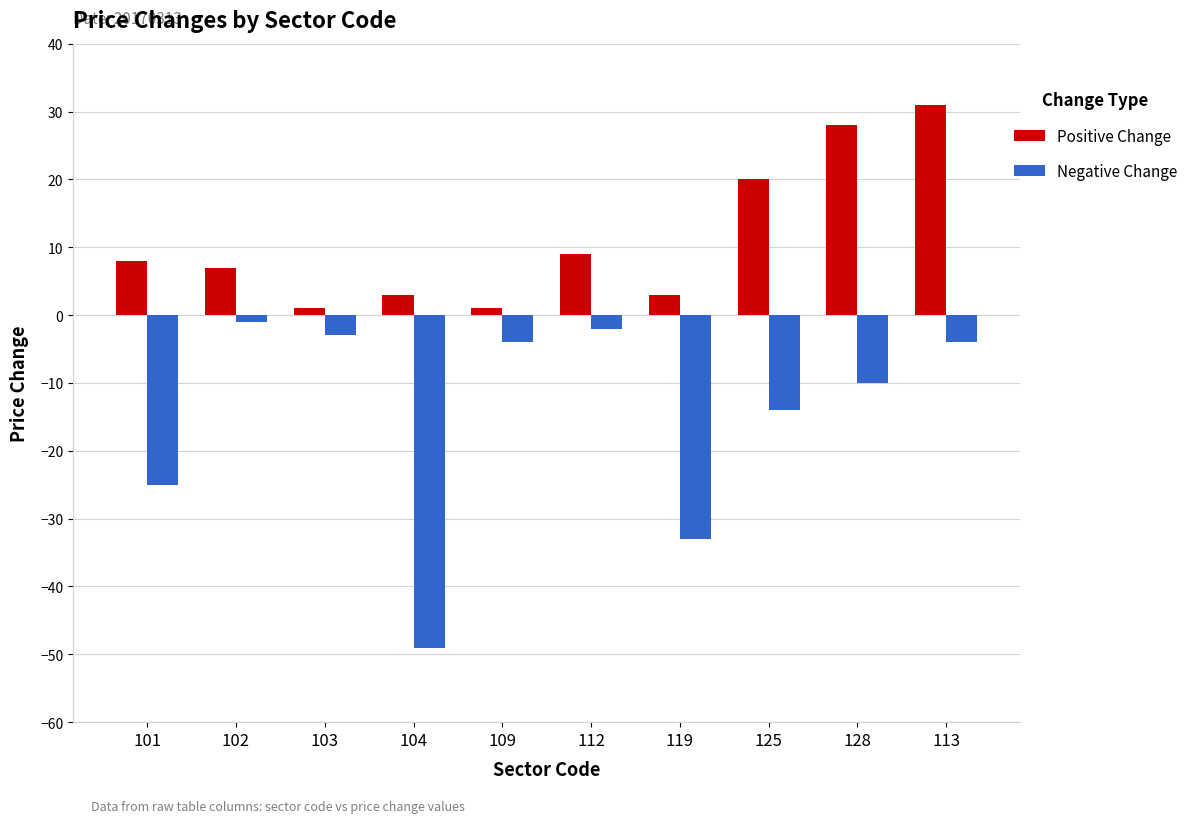

List the series in order of their overall mean, highest first.

Positive Change, Negative Change